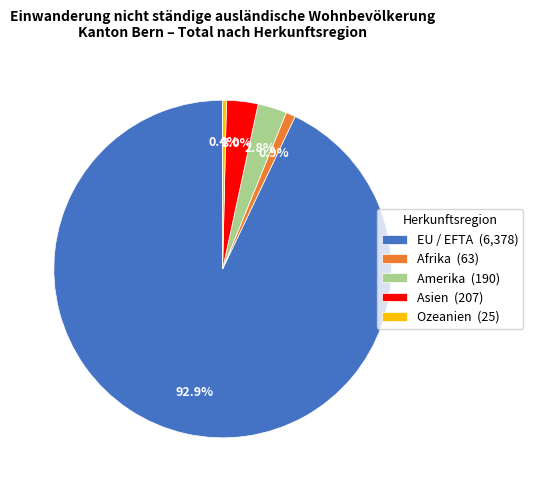

What percentage do Afrika (63) and Amerika (190) together represent?

3.7%